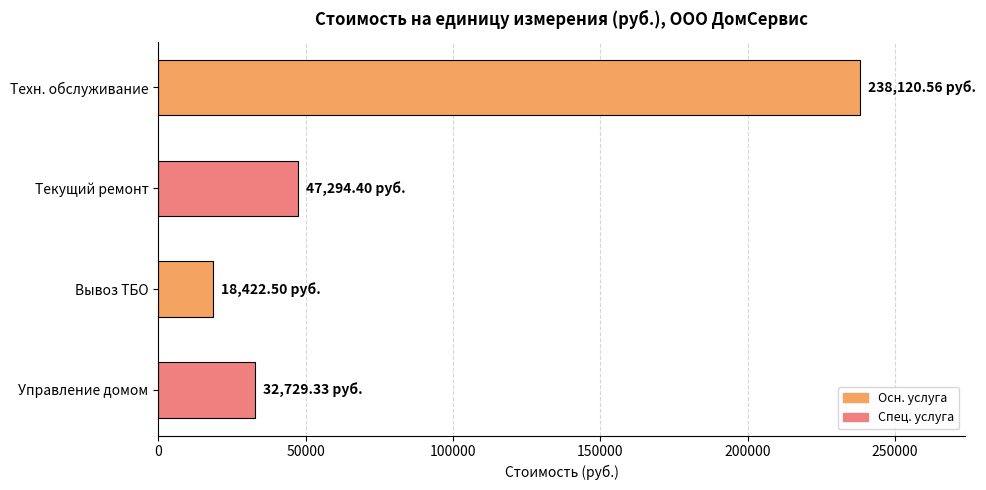

What is the average value?

84141.7